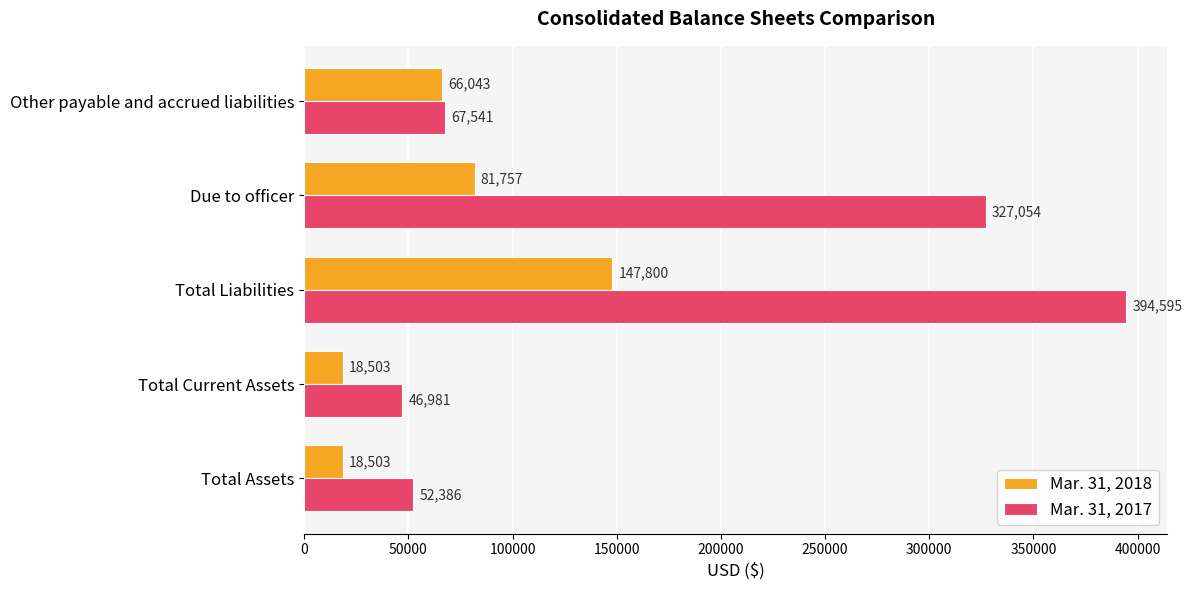

What is the spread (max minus min) of values at Total Current Assets?

28478